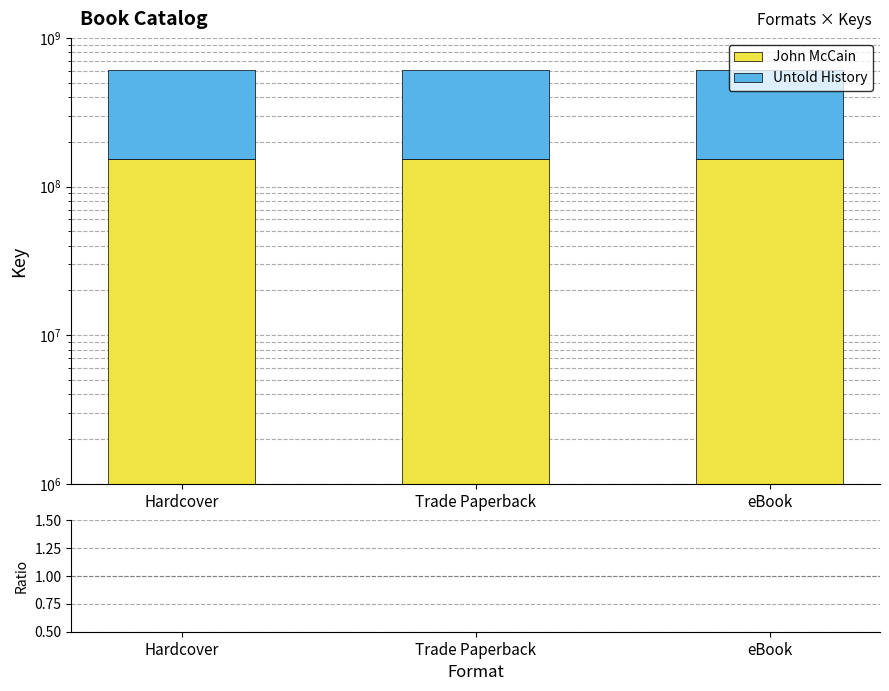

Which series changed the most between Trade Paperback and eBook?

John McCain